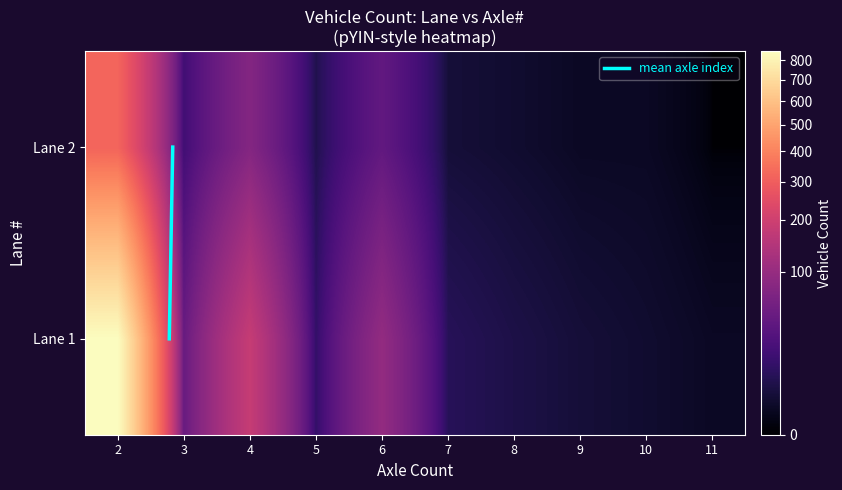

How many series are shown in this chart?

1